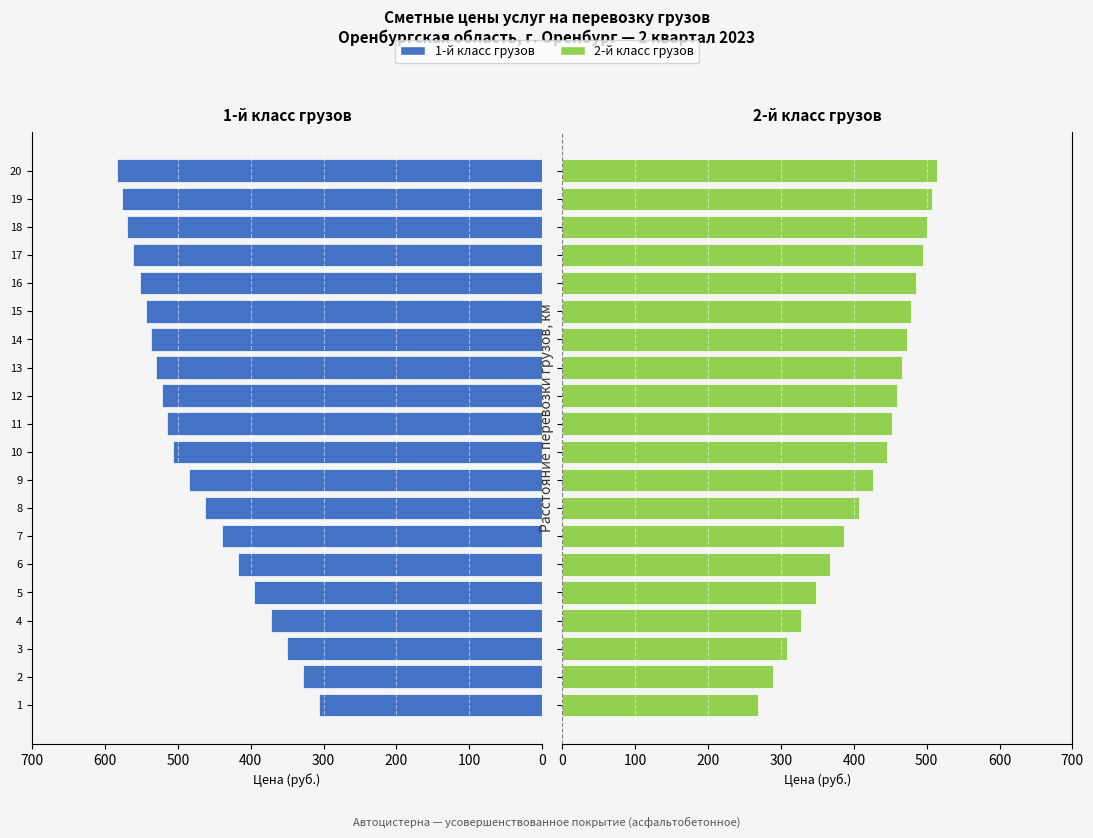

Which has a higher value, 6 or 4?

6